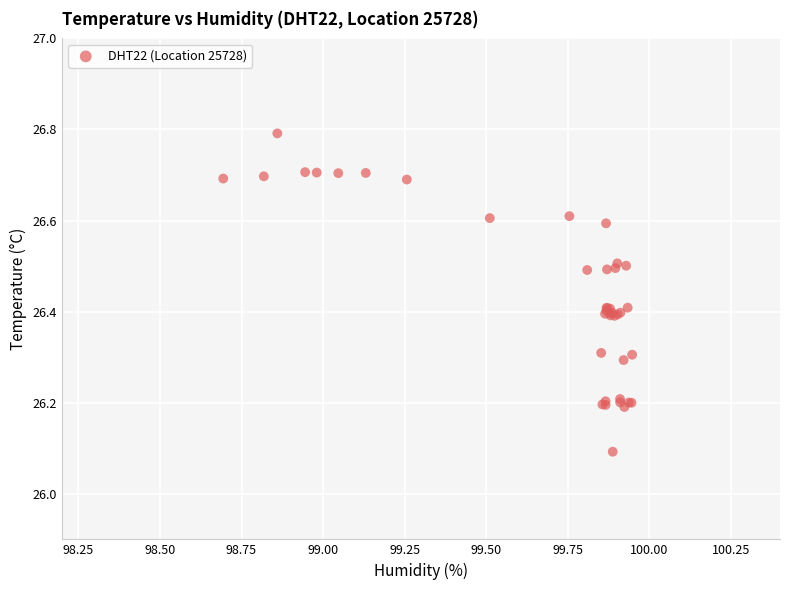

What Y value in the scatter plot is closest to 26?

26.1